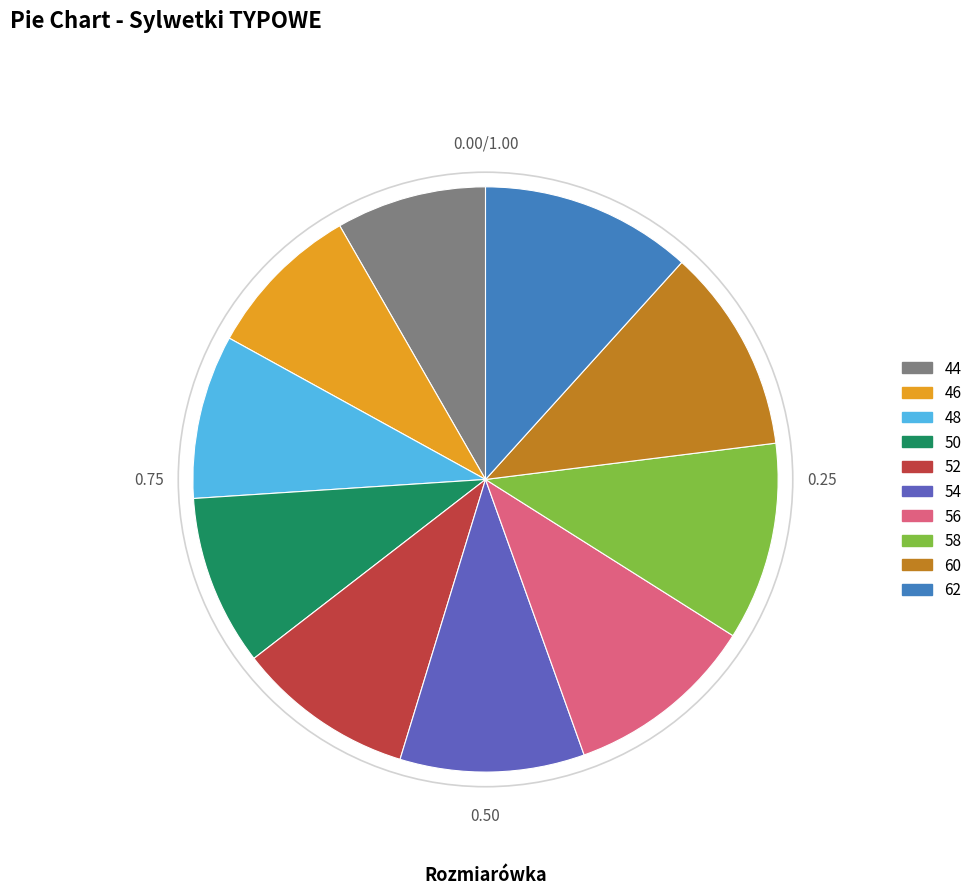

Does any single category account for the majority?

No